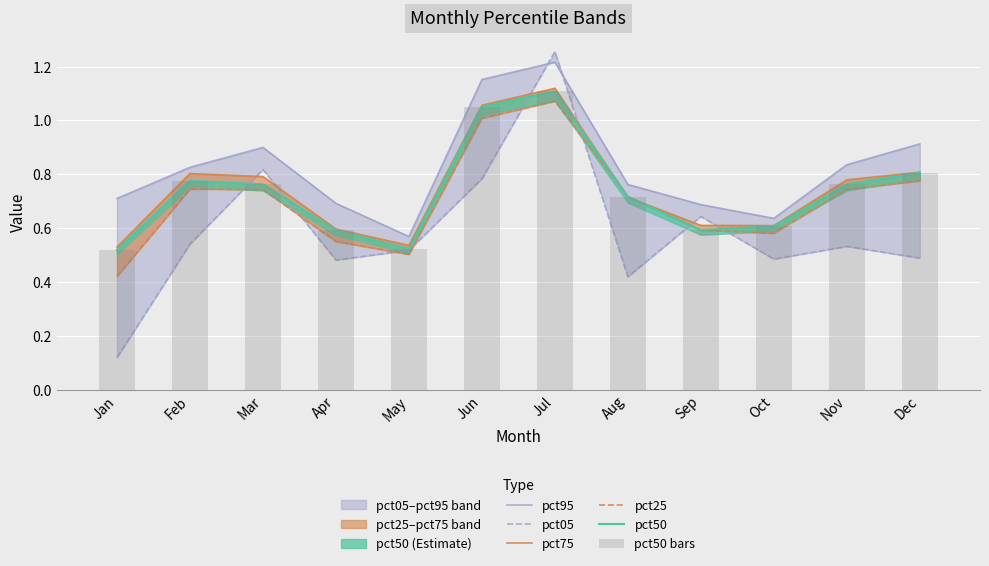

What is the difference between the pct50 values at Jan and Nov?

0.2